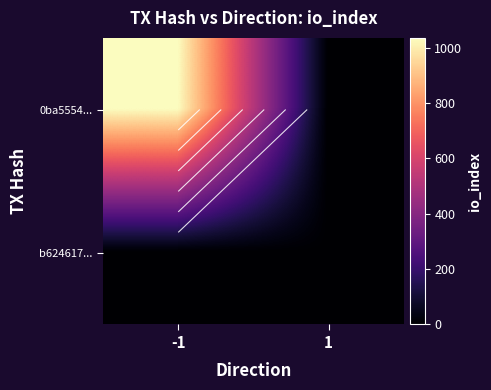

The 0ba5554... series shows 566 at -1. True or false?

False